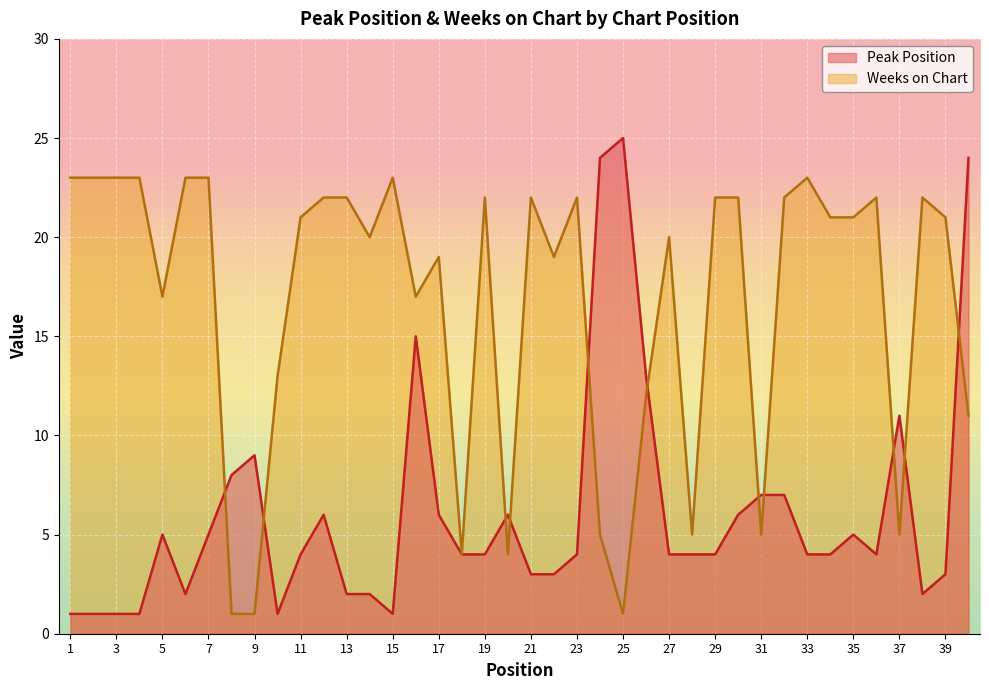

The value of Peak Position at 17 is 10. True or false?

False